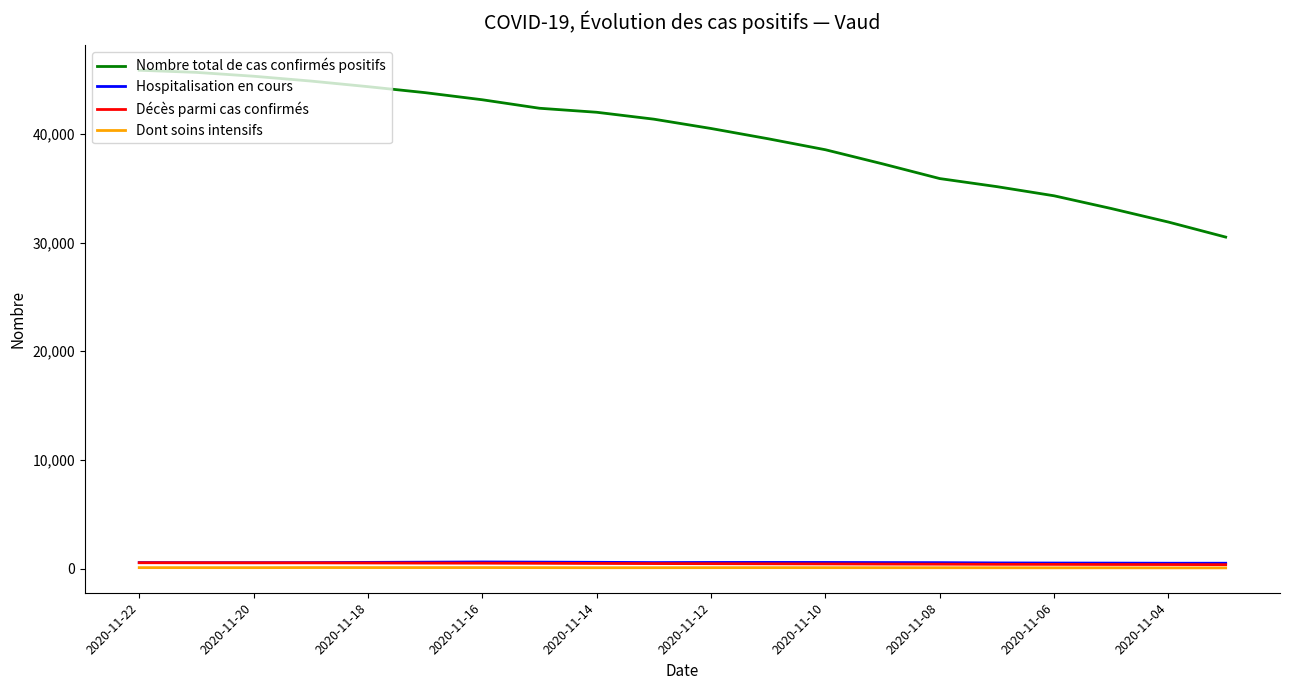

Which series has the largest total across all categories?

Nombre total de cas confirmés positifs